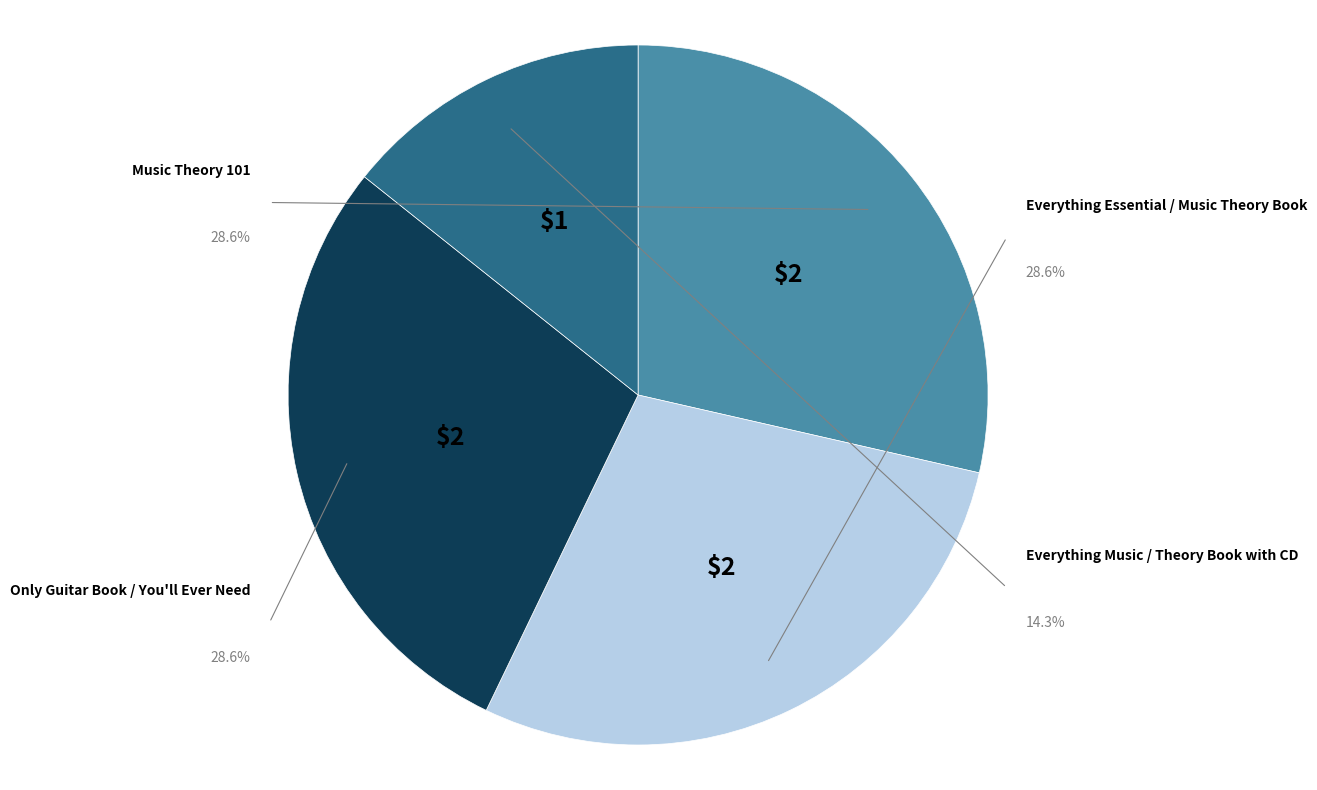

Does any single category account for the majority?

No